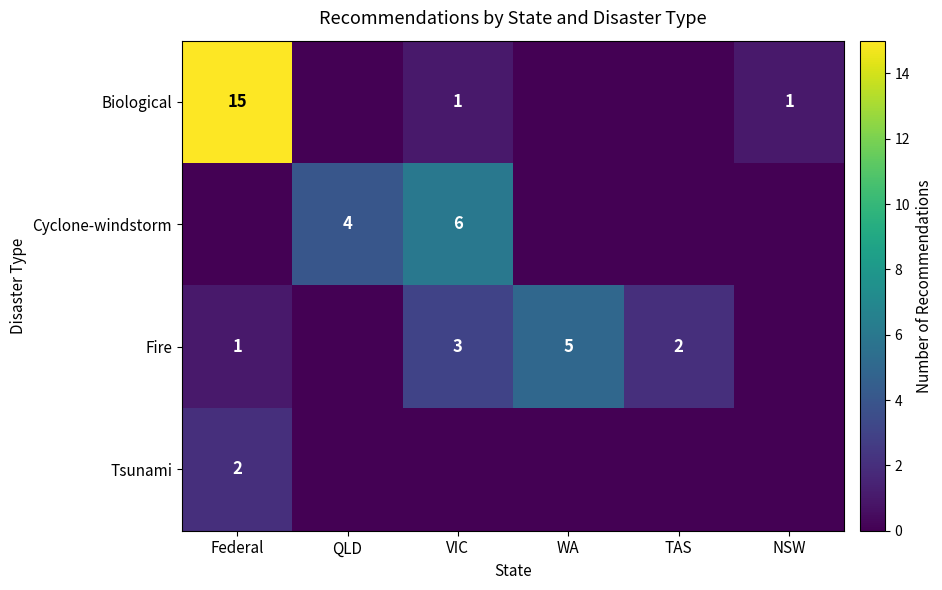

How many series are shown in this chart?

4